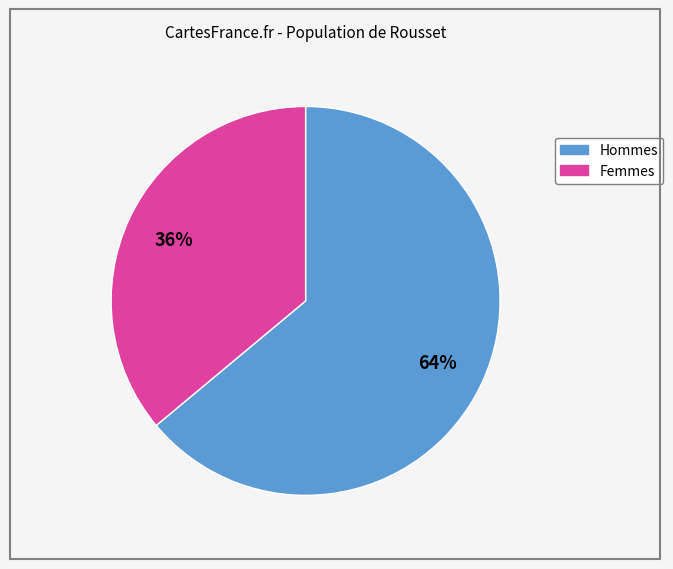

Is there a majority slice in this chart?

Yes